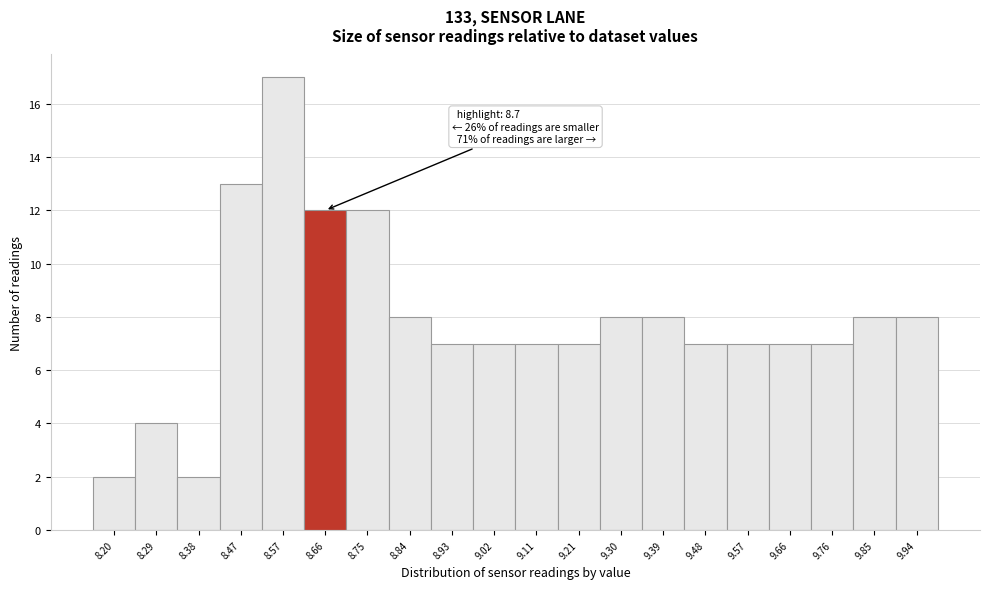

Reading right to left, transcribe all the data shown in this chart.

8	8	7	7	7	7	8	8	7	7	7	7	8	12	12	17	13	2	4	2